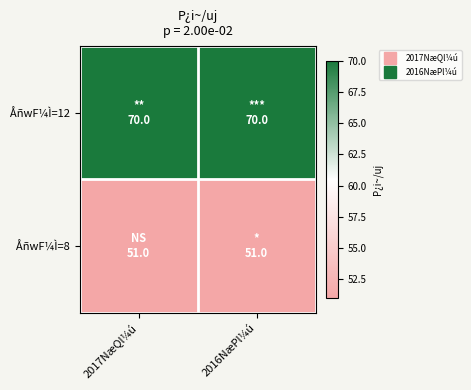

What is the difference between the highest and lowest values at 2016NæPl¼ú?

19